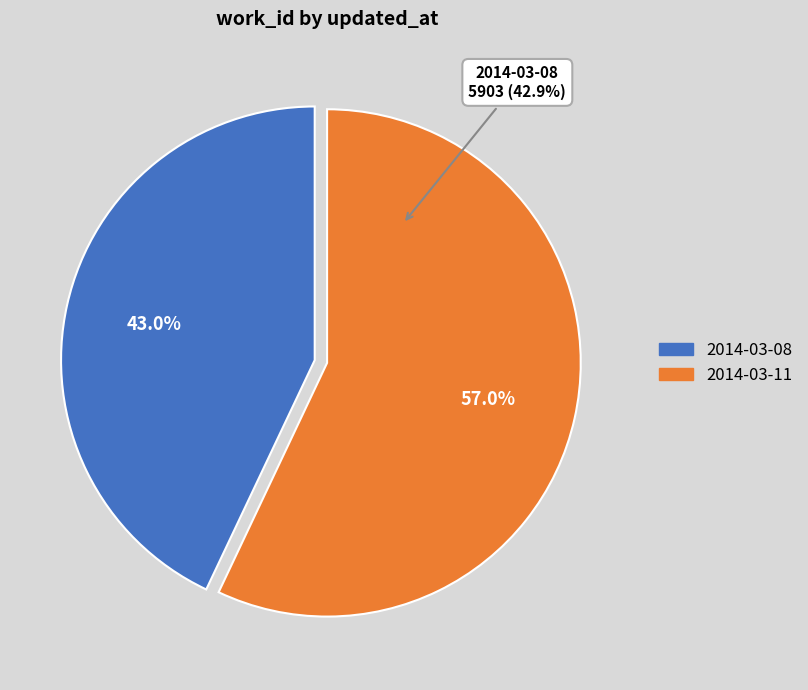

What is the majority slice?

2014-03-11